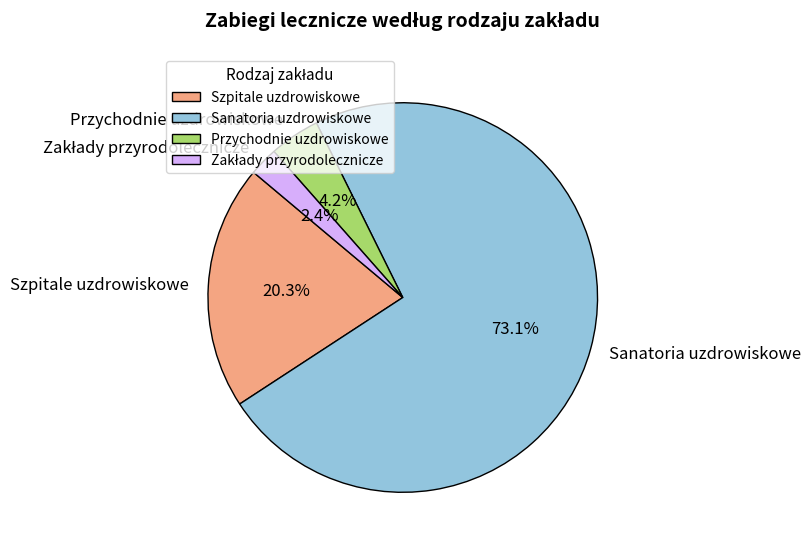

Which category has the biggest portion of the pie?

Sanatoria uzdrowiskowe